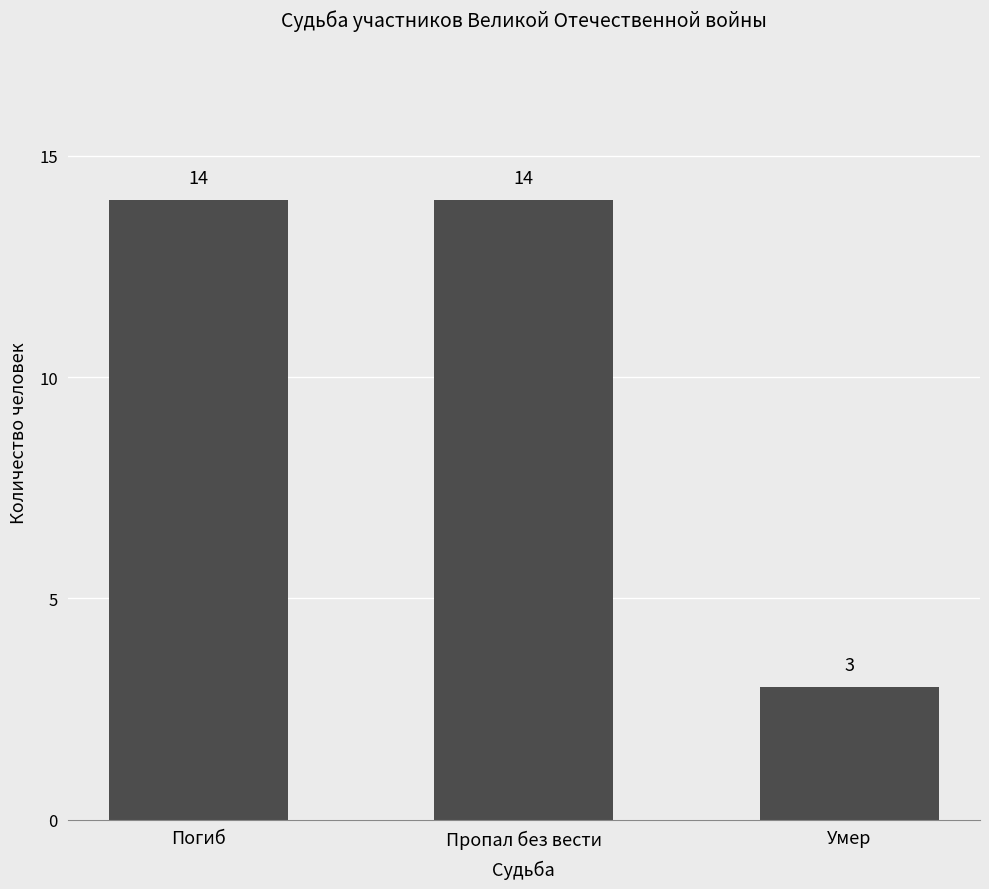

Which has a higher value, Пропал без вести or Умер?

Пропал без вести